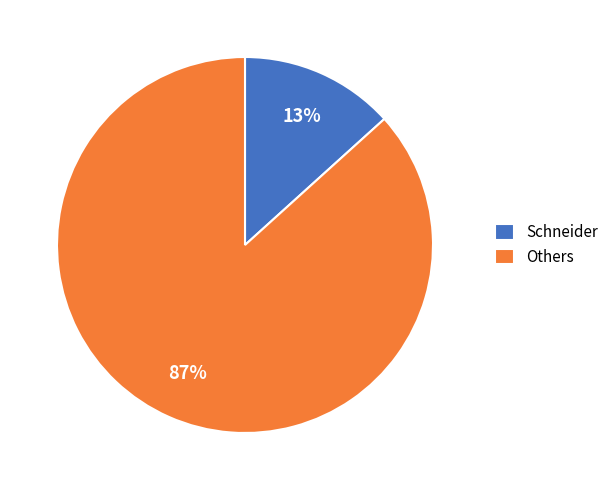

Combined, do Others and Schneider account for over 50%?

Yes